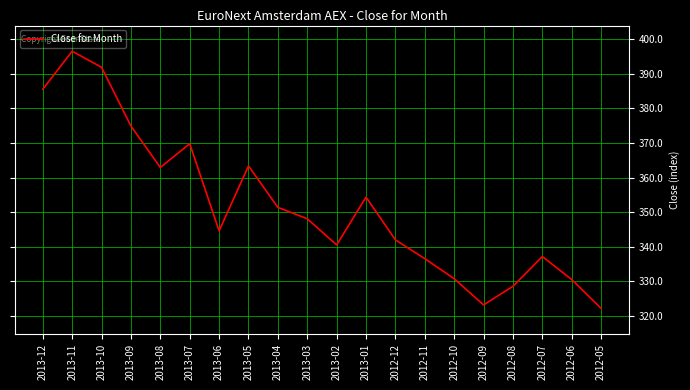

Is it true that the value at 2013-03 is 348.1?

True